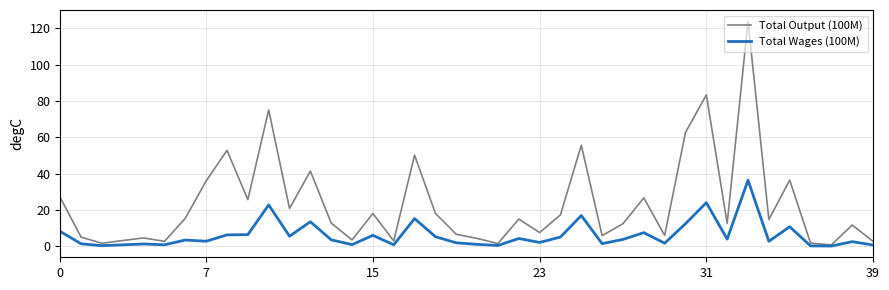

Rank the series by their average value, from lowest to highest.

Total Wages (100M), Total Output (100M)